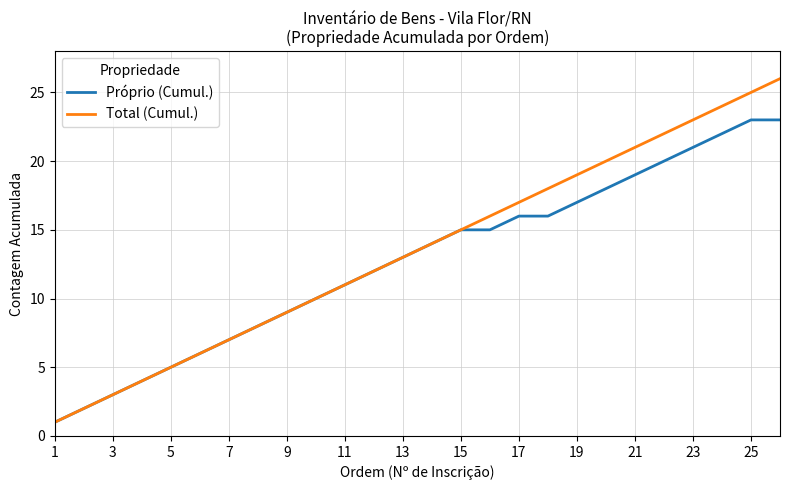

What is the difference between the maximum and second lowest values in the Próprio (Cumul.) series?

21